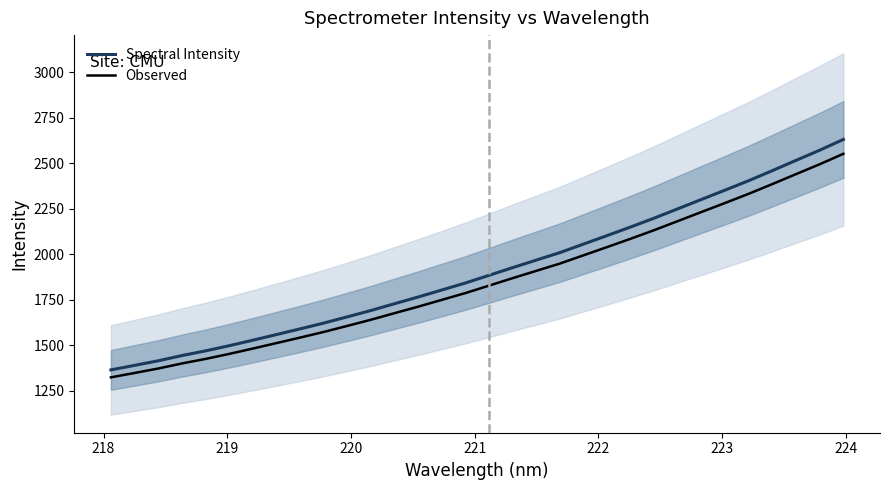

What is the minimum value for Spectral Intensity?

1365.2